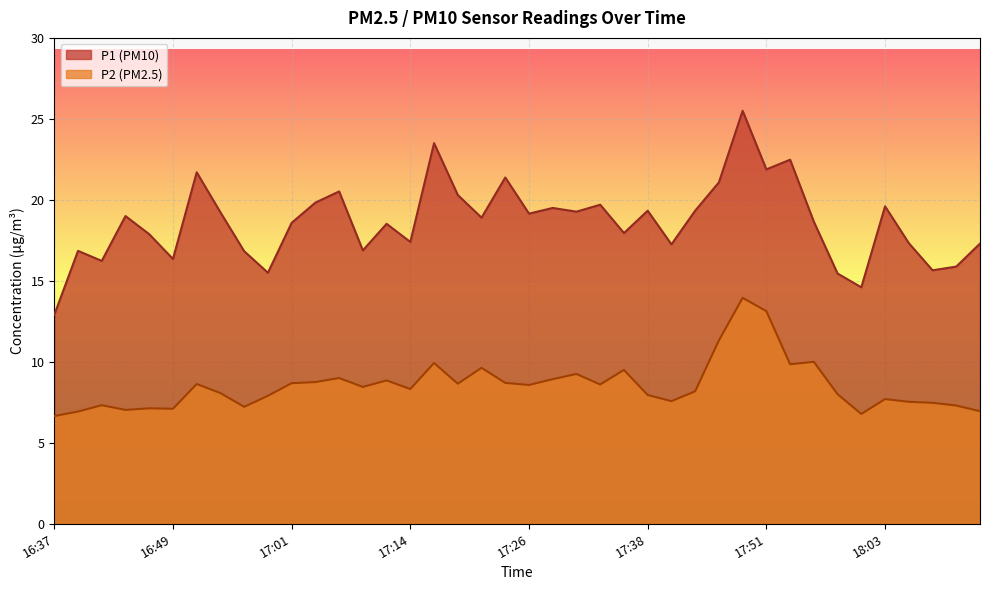

What is the difference between the second highest and minimum values in the P2 series?

6.5